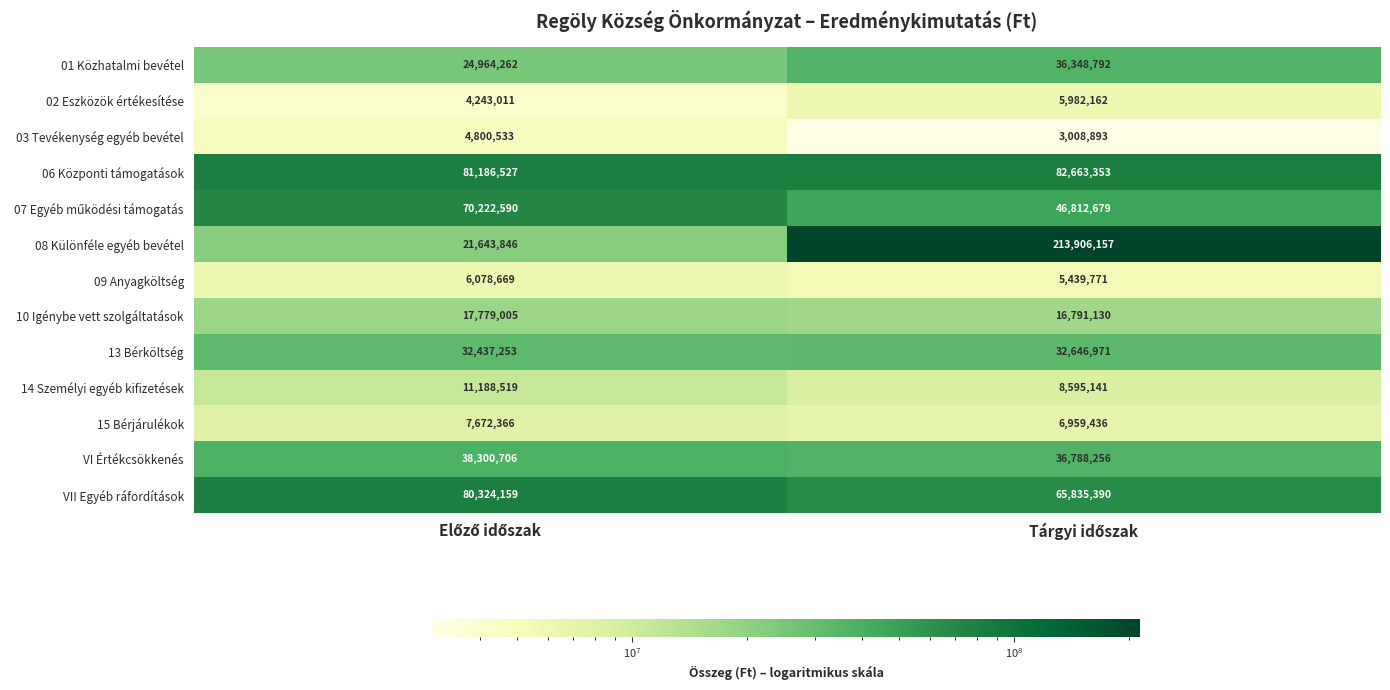

Which series has the largest range (max minus min)?

08 Különféle egyéb bevétel